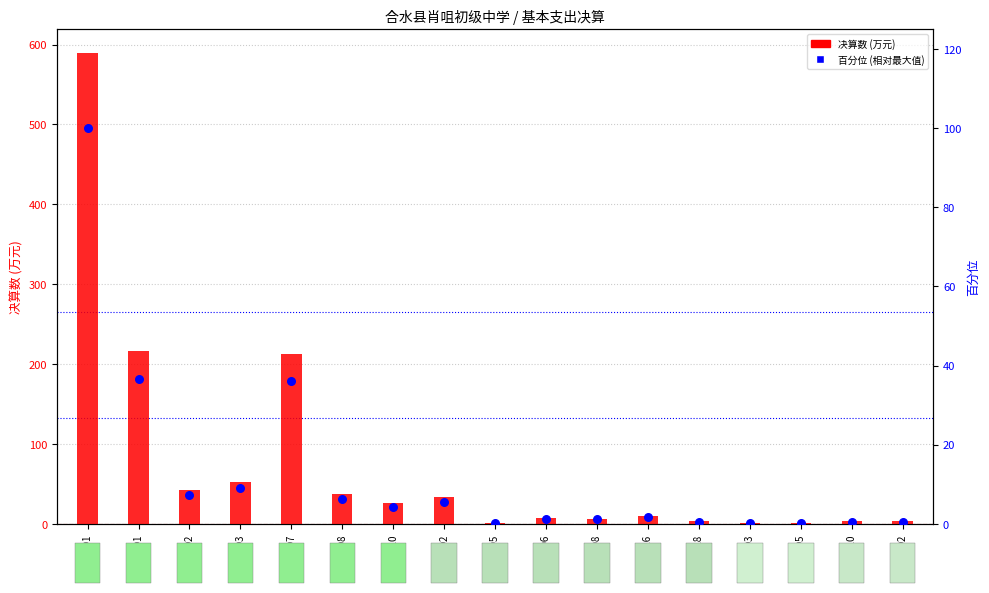

What are all the series names shown in the legend?

决算数 (万元), 百分位 (相对最大值)